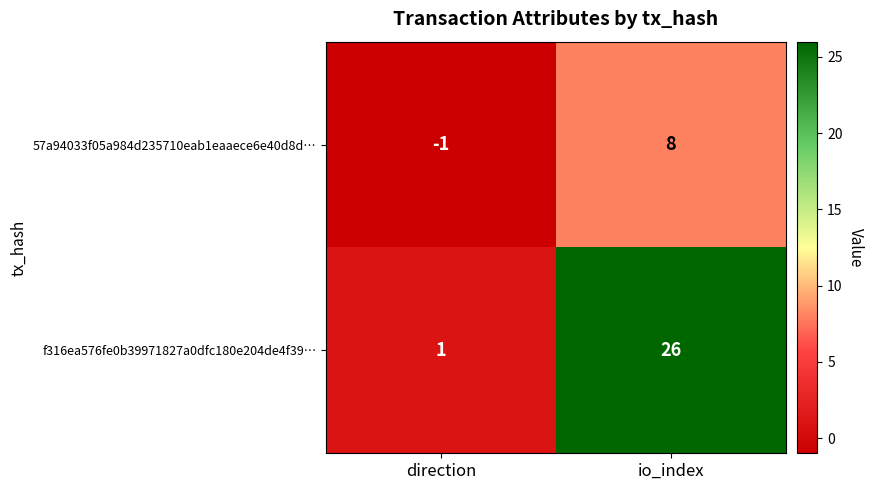

What is the sum of all f316ea576fe0b39971827a0dfc180e204de4f39… values?

27